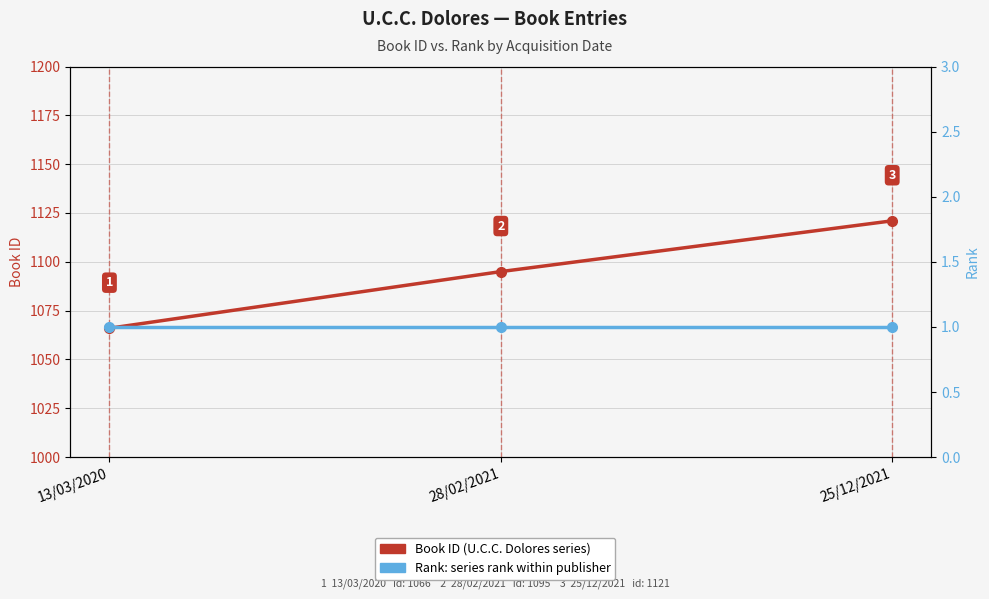

Does the chart display data point markers on the line(s)?

Yes